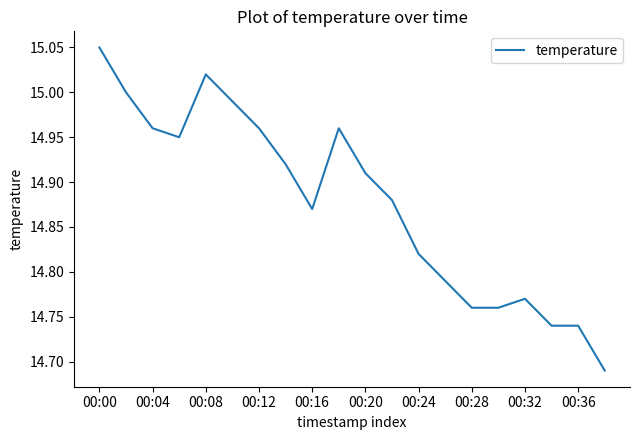

What is the difference between the maximum and minimum values?

0.4